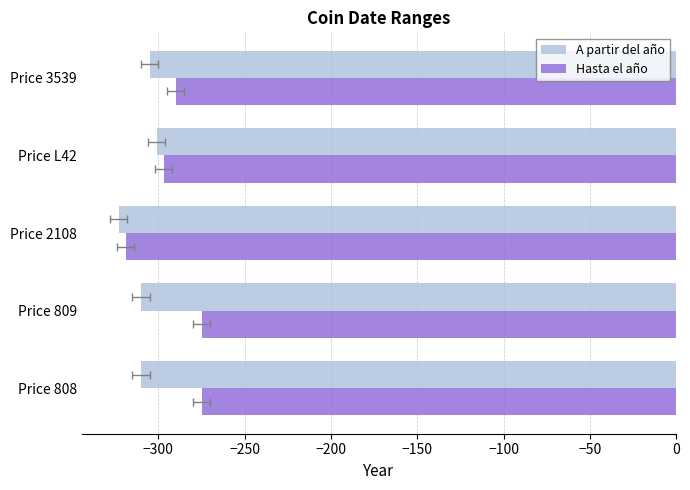

How many values in the Hasta el año series are below -290?

2